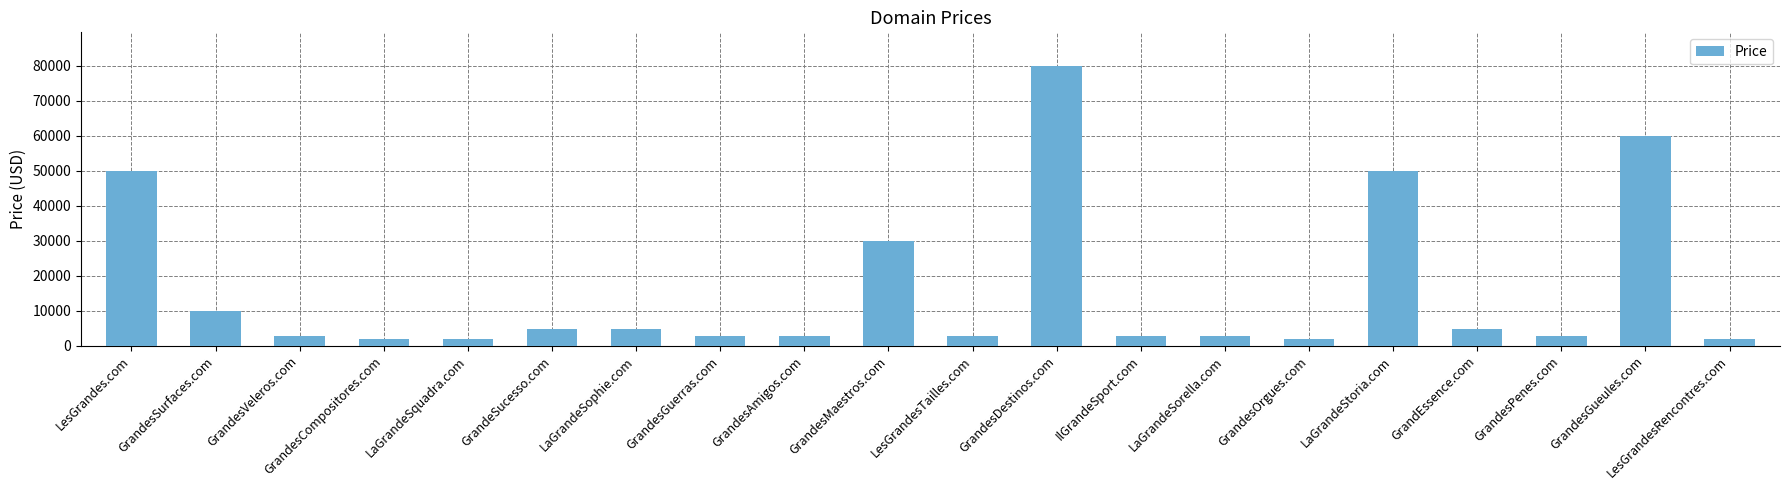

Are the bars horizontal?

No